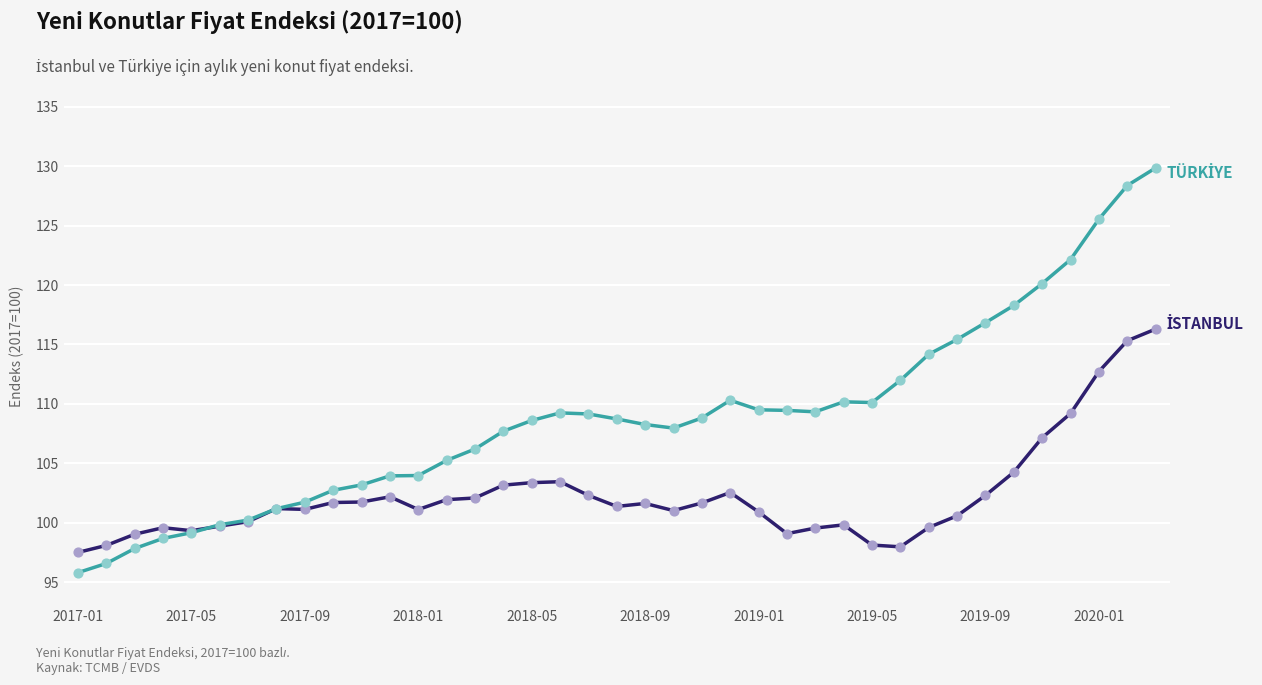

What is the smallest value displayed?

95.8